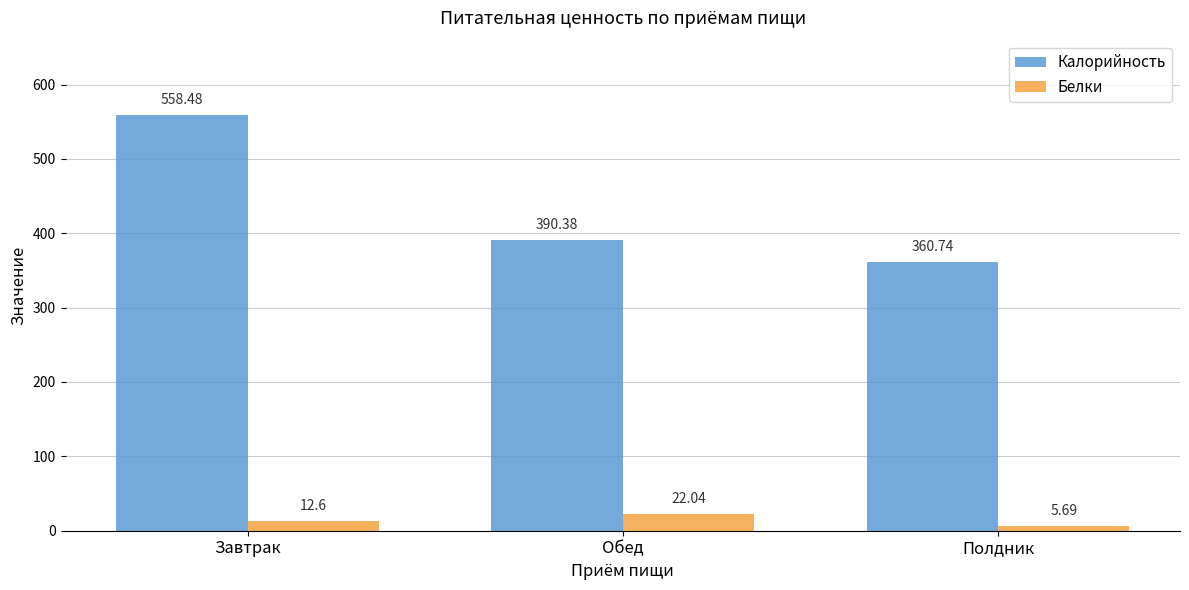

How many data points in Калорийность are less than 390?

1